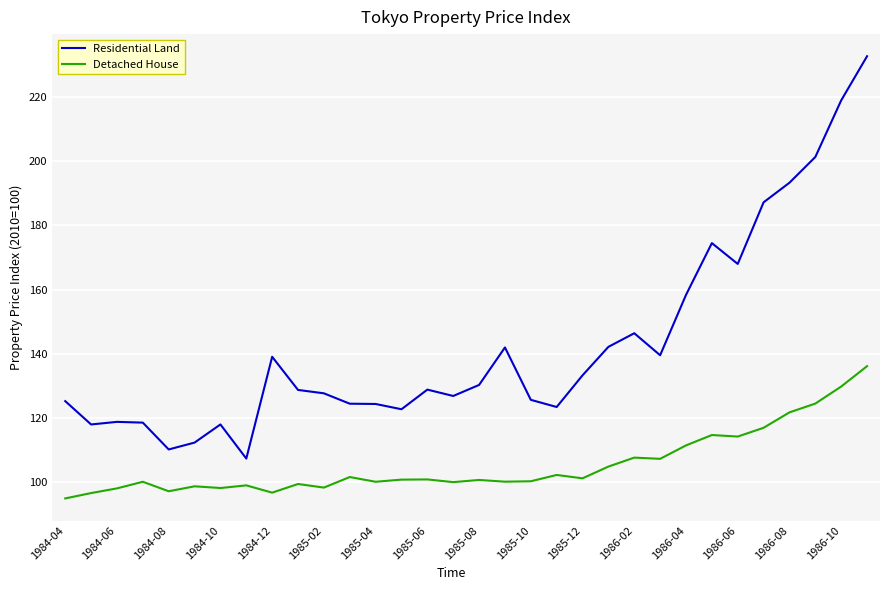

What is the difference between the maximum and minimum values in the Detached House series?

41.2